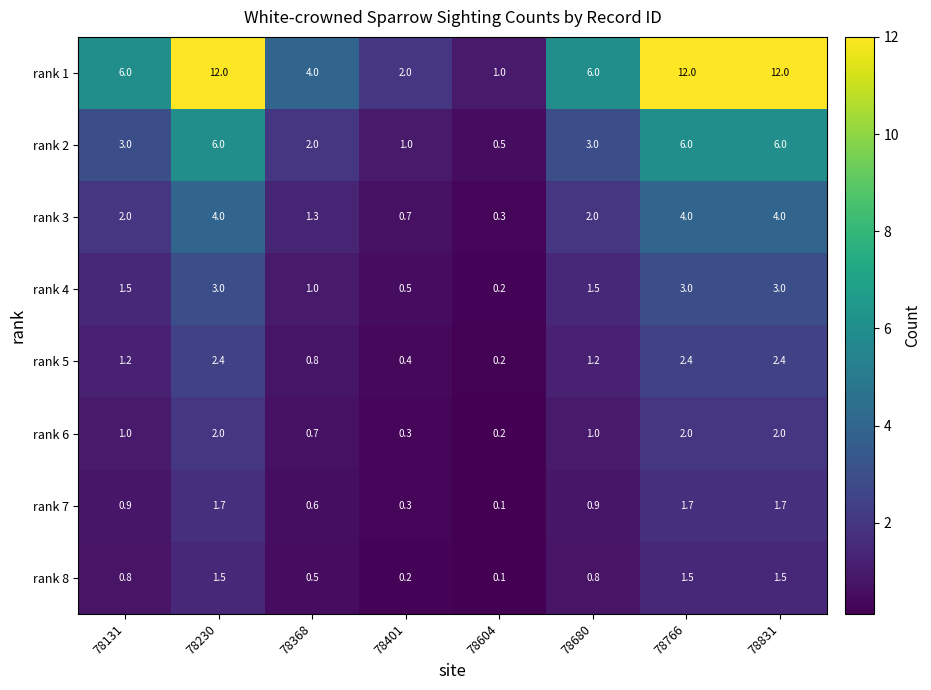

What is the average value of the rank 1 series?

6.9